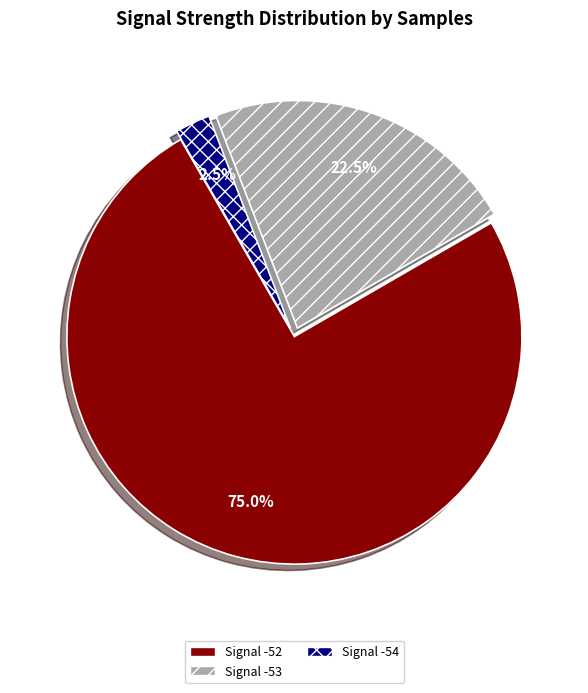

Count the number of slices in the pie.

3